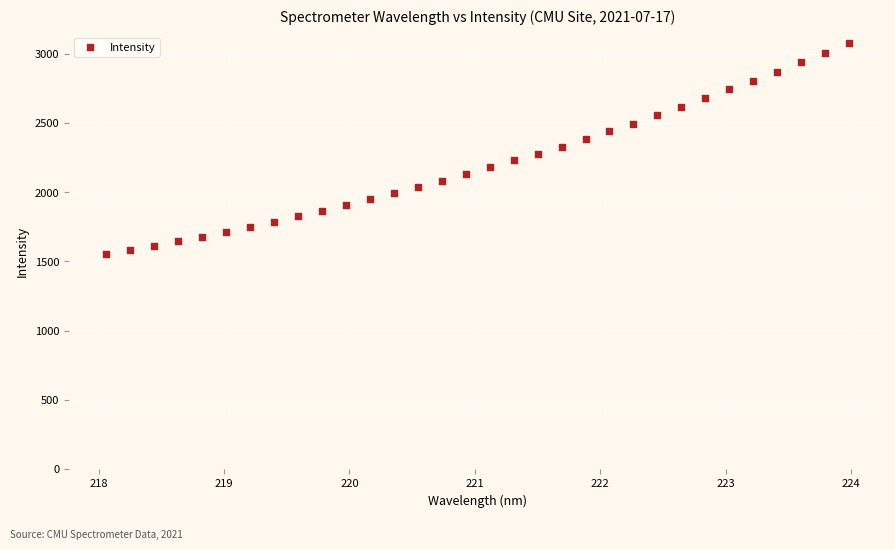

What is the range of X values (max minus min)?

5.9